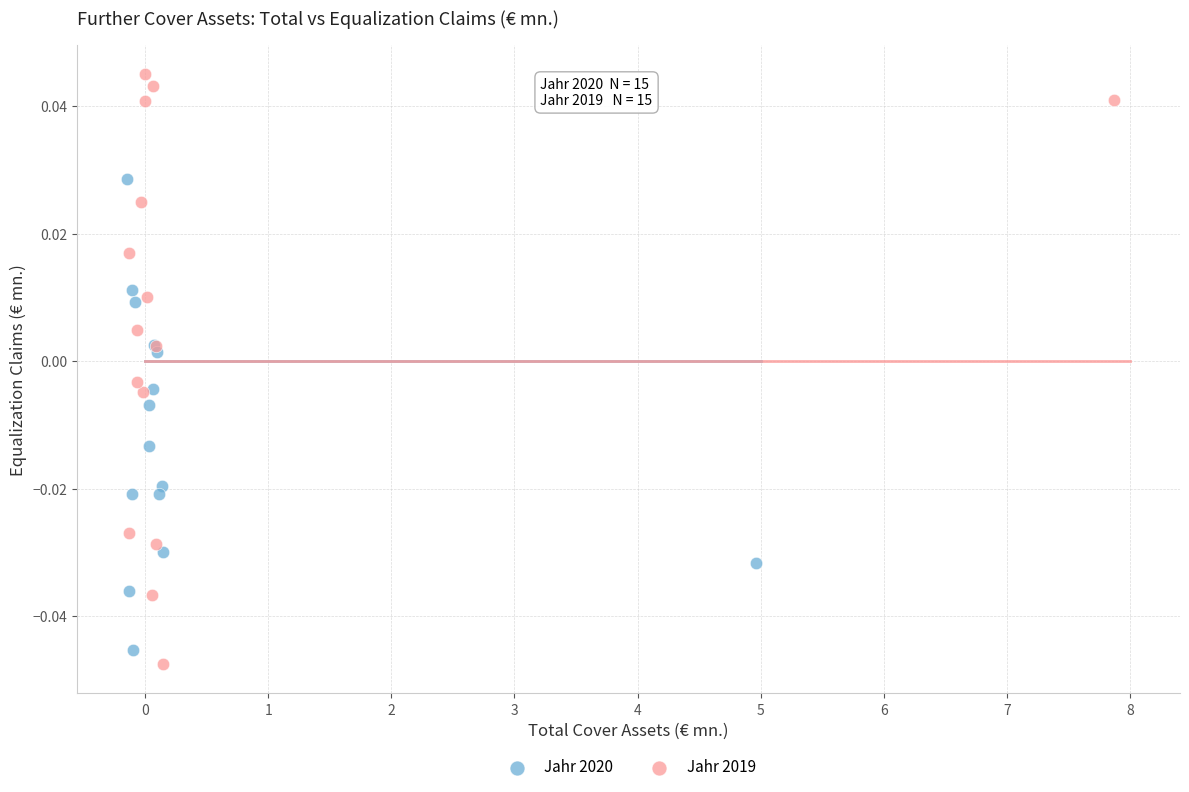

Which series reaches the maximum Y coordinate?

Jahr 2019